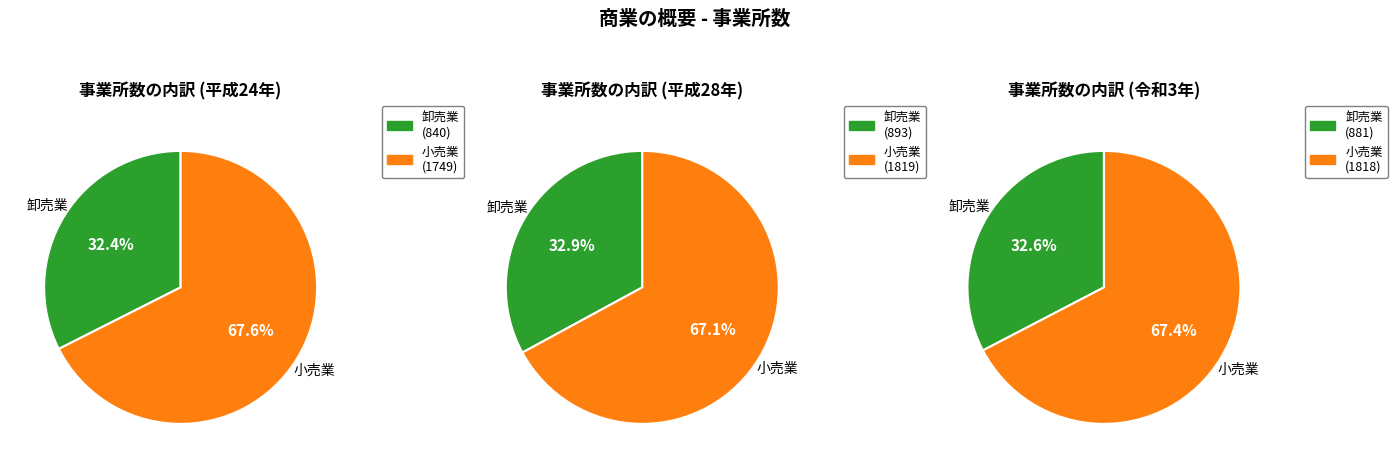

To the nearest percent, what is the difference between the 卸売業 and 小売業 slice percentages?

35%